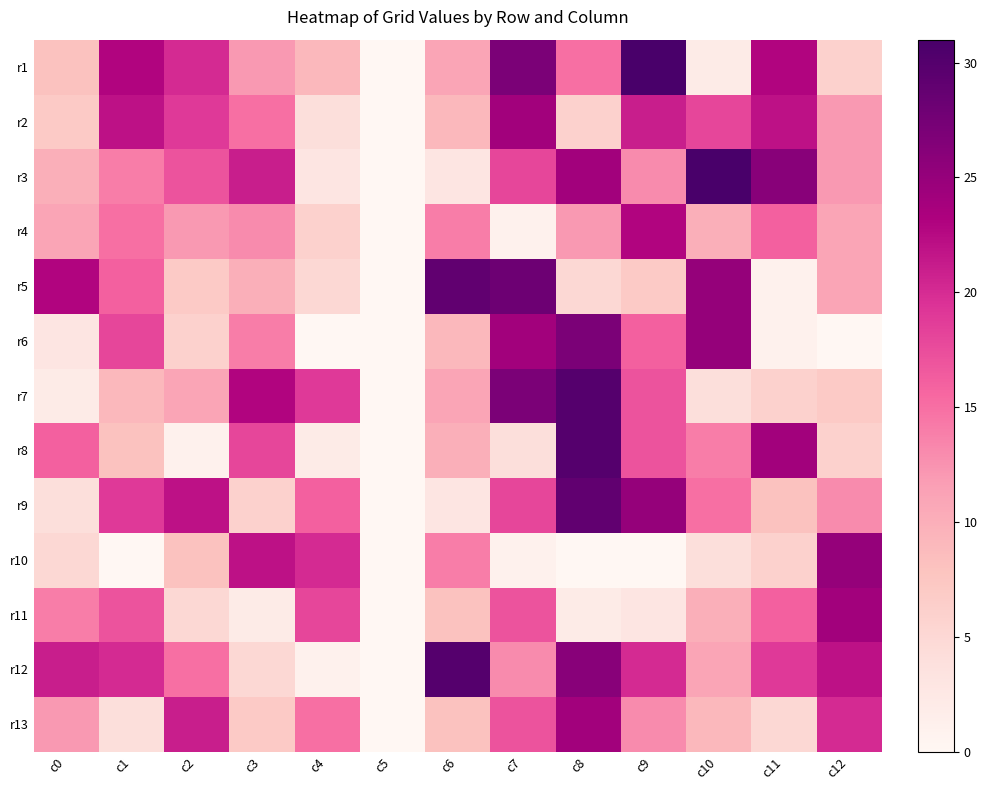

Which series changed the most between c2 and c10?

r6